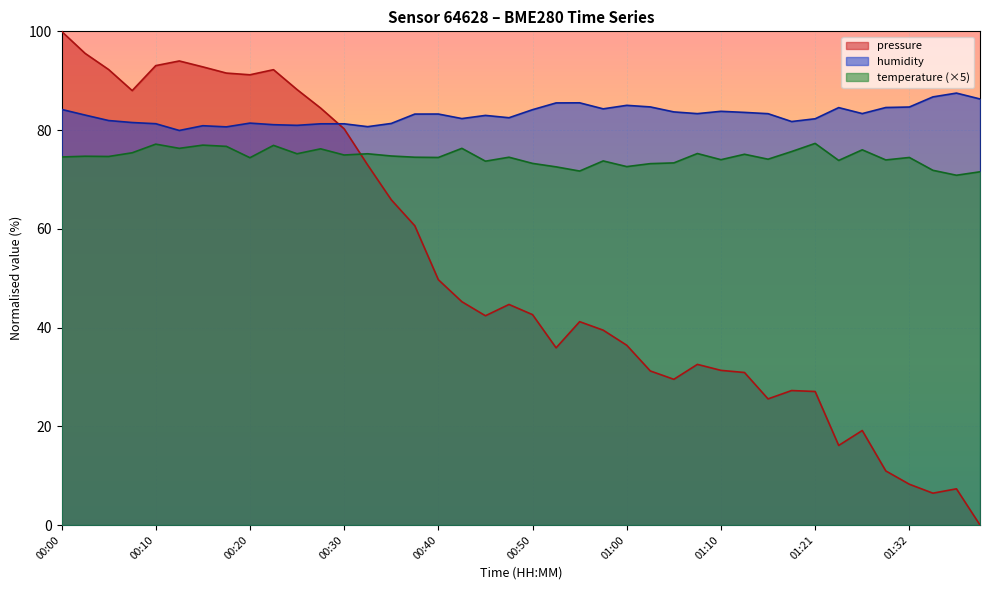

What is the difference between the second highest and second lowest values in the pressure series?

89.1